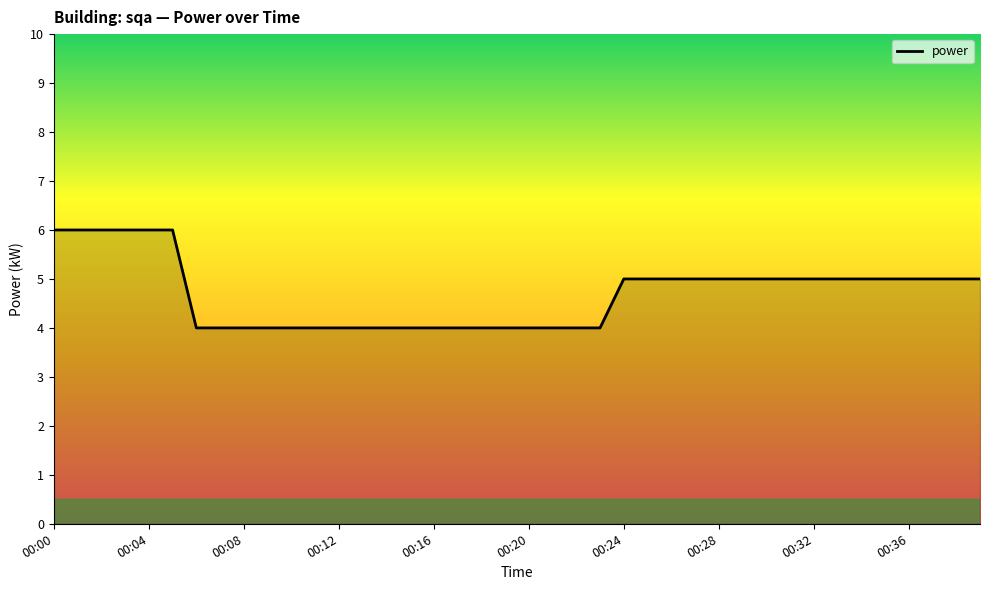

What is the maximum value shown in the chart?

6